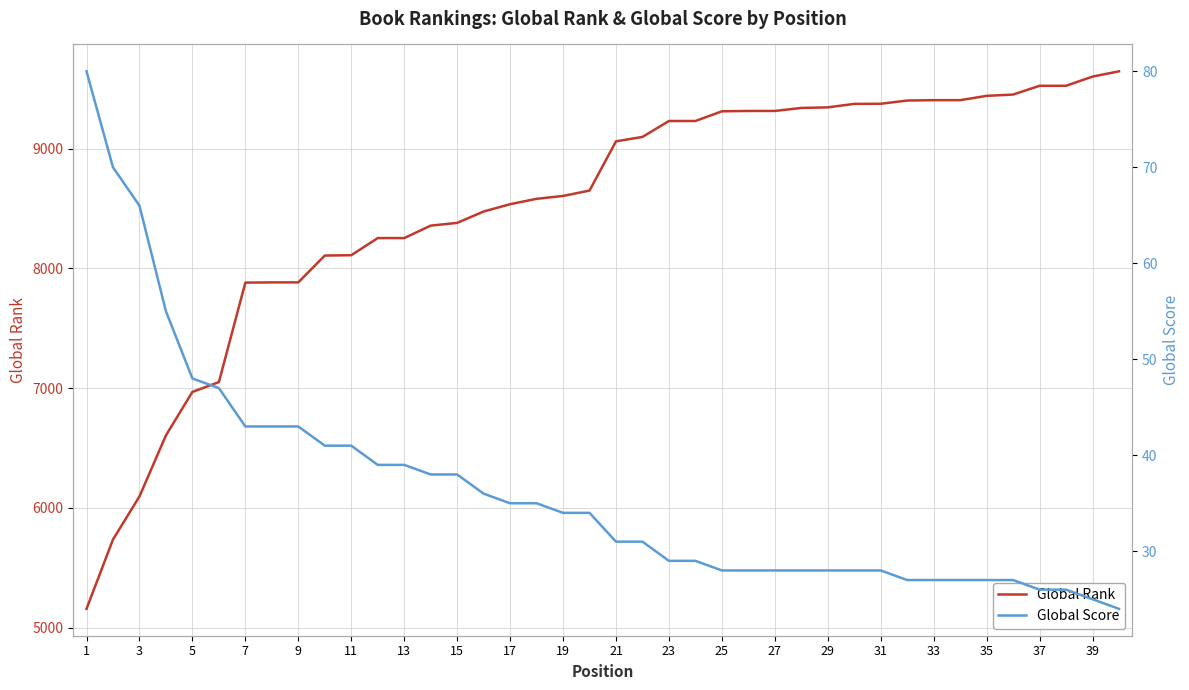

What is the highest value of the Global Score series?

80